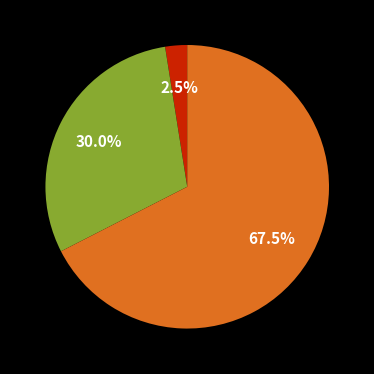

Is there a majority slice in this chart?

Yes